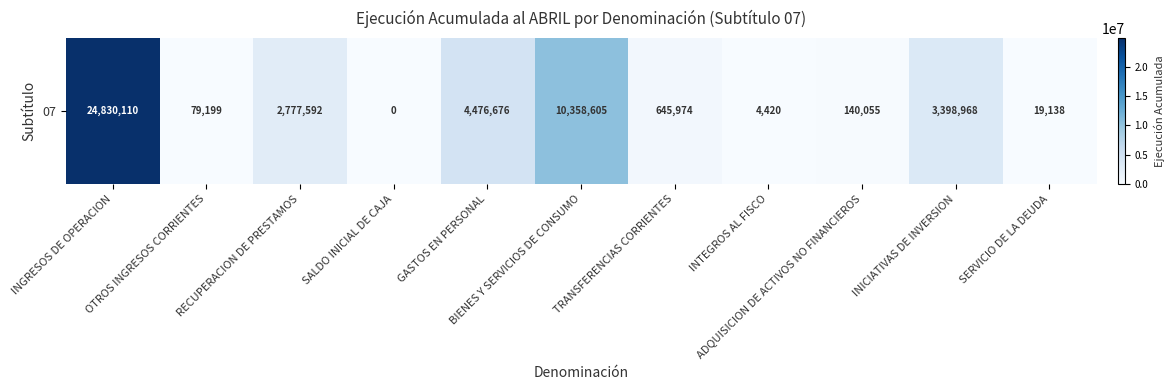

List the labels in order of value, largest first.

INGRESOS DE OPERACION, BIENES Y SERVICIOS DE CONSUMO, GASTOS EN PERSONAL, INICIATIVAS DE INVERSION, RECUPERACION DE PRESTAMOS, TRANSFERENCIAS CORRIENTES, ADQUISICION DE ACTIVOS NO FINANCIEROS, OTROS INGRESOS CORRIENTES, SERVICIO DE LA DEUDA, INTEGROS AL FISCO, SALDO INICIAL DE CAJA